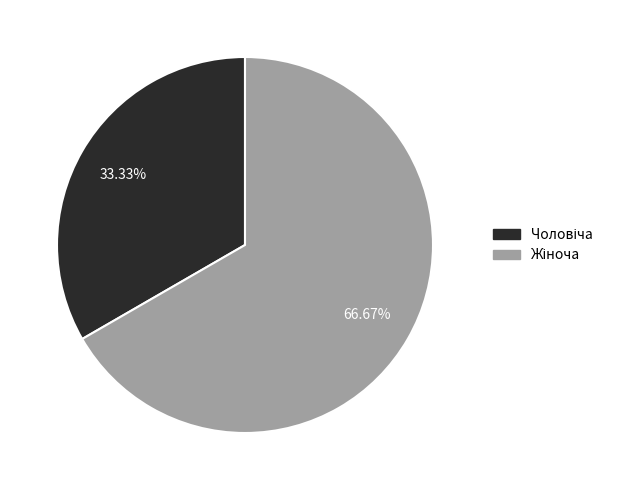

How many segments does this pie chart have?

2